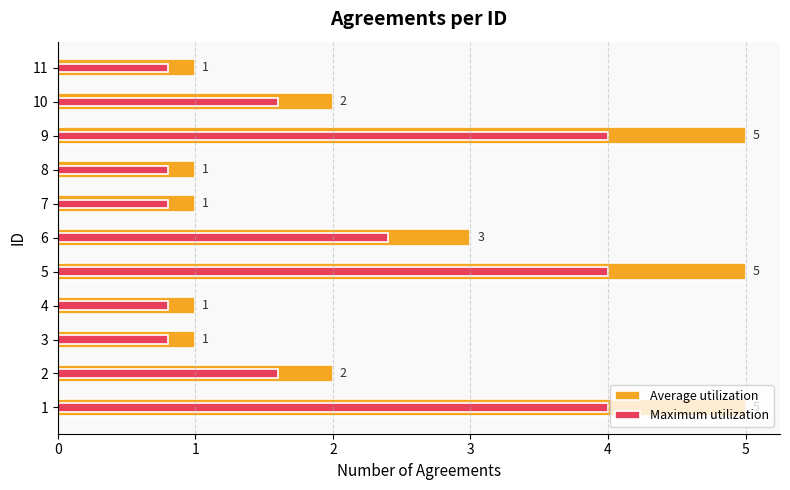

How many values in the Average utilization series are below 2?

5